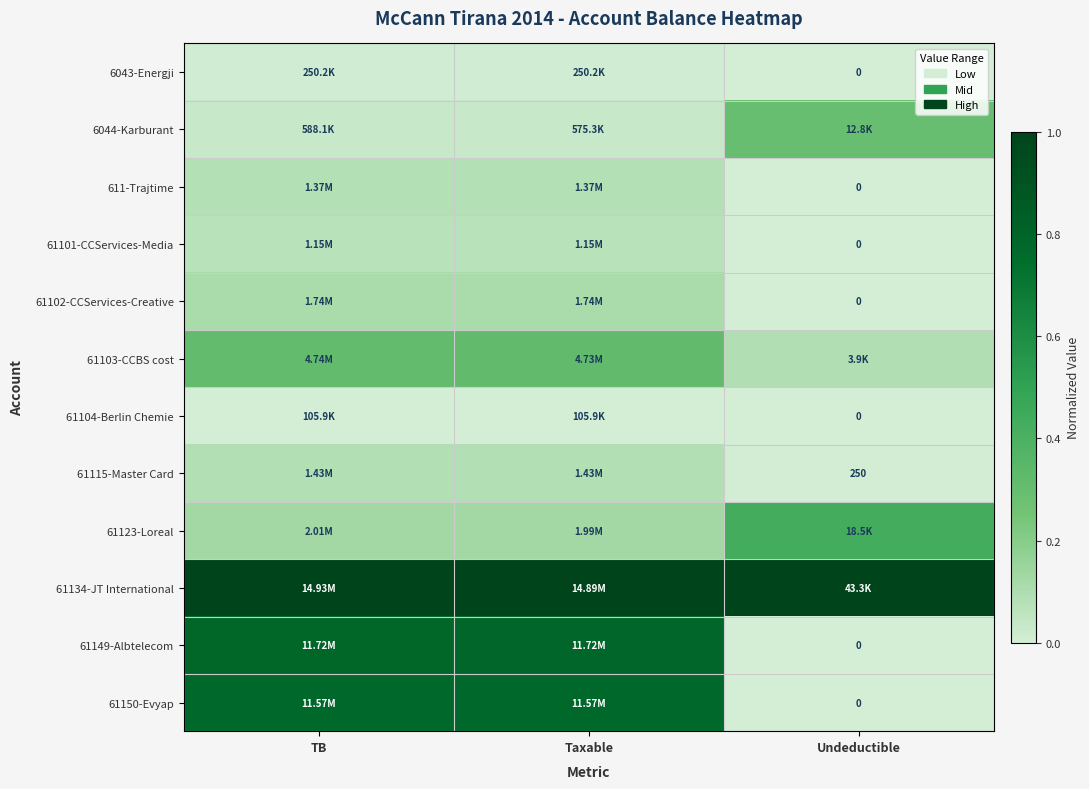

List the labels in order of 61150-Evyap value, largest first.

Taxable, TB, Undeductible